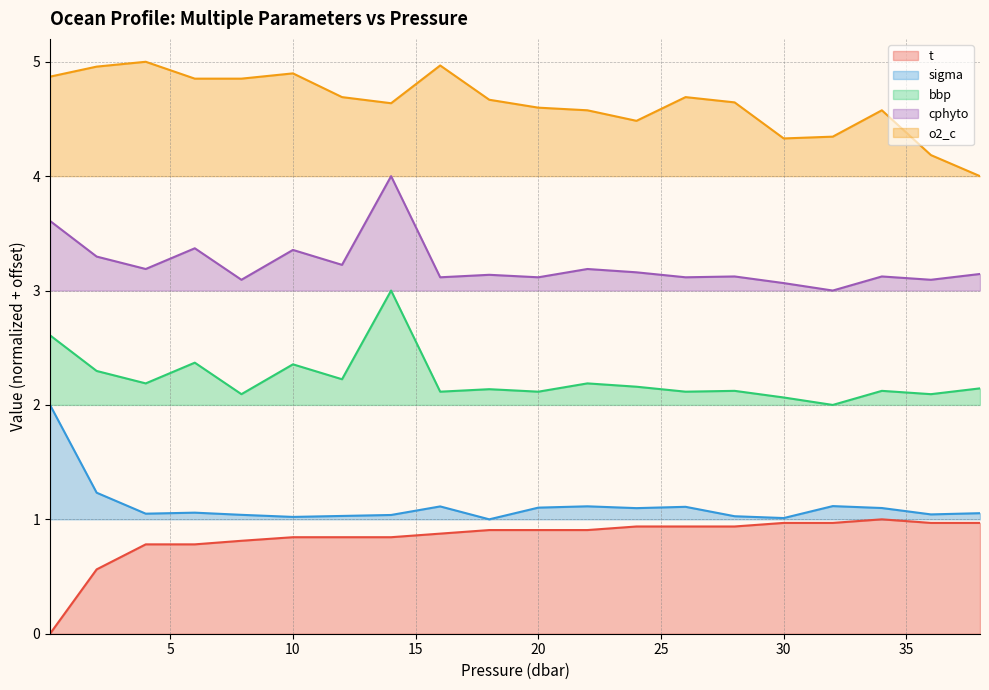

What are all the series names shown in the legend?

t, sigma, bbp, cphyto, o2_c